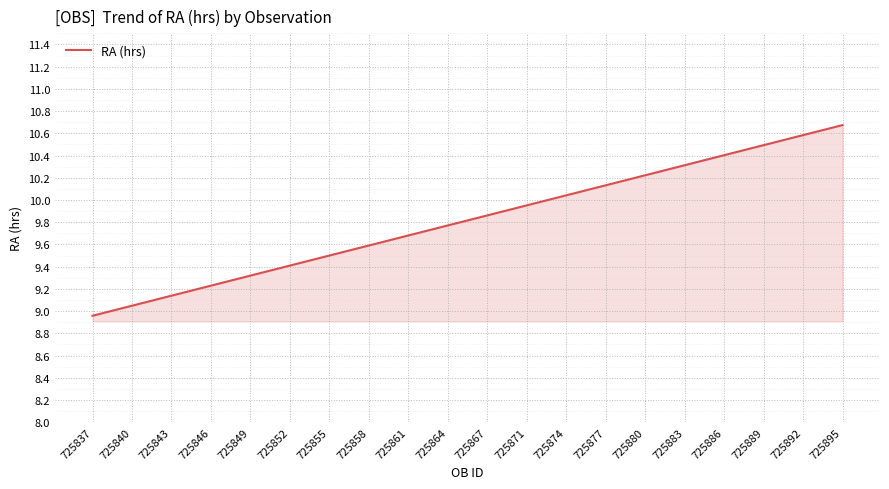

What is the difference between the values at 725880 and 725837?

1.3